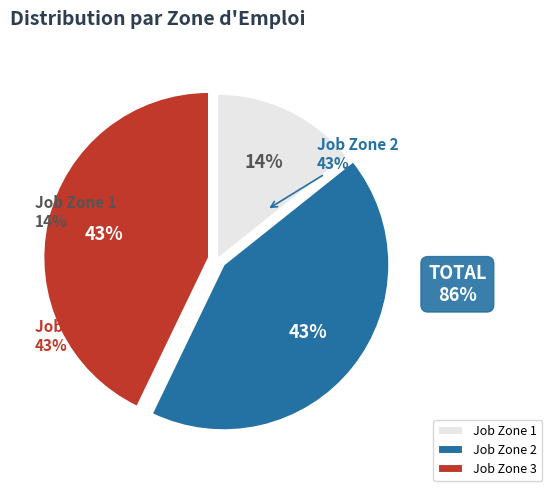

Is there any slice that represents more than half of the pie?

No